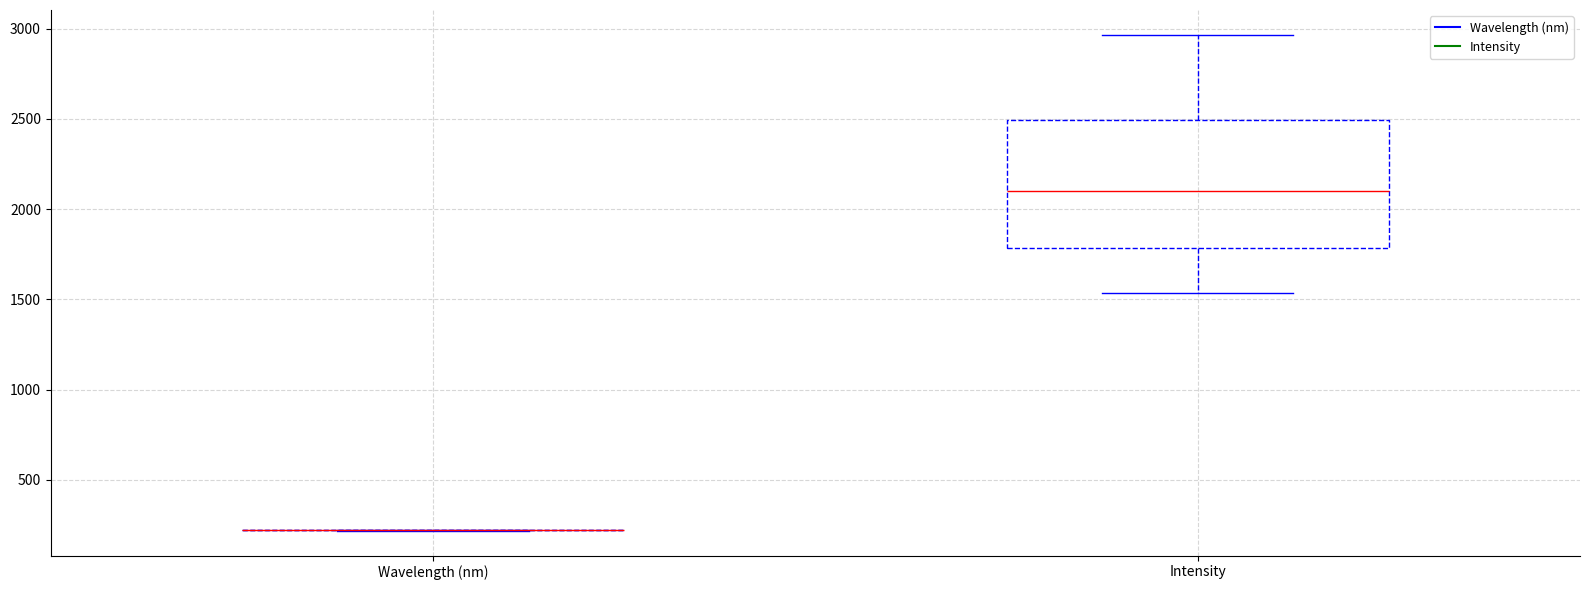

Reading left to right, read every box against the y-axis: the position of its median line, the range the box covers, and the ends of its whiskers. The values are not printed on the chart, so give them approximately, as read against the axis.

Wavelength (nm): box collapsed to a line at 200, whiskers 200 to 200
Intensity: median 2100, box 1800 to 2500, whiskers 1550 to 2950